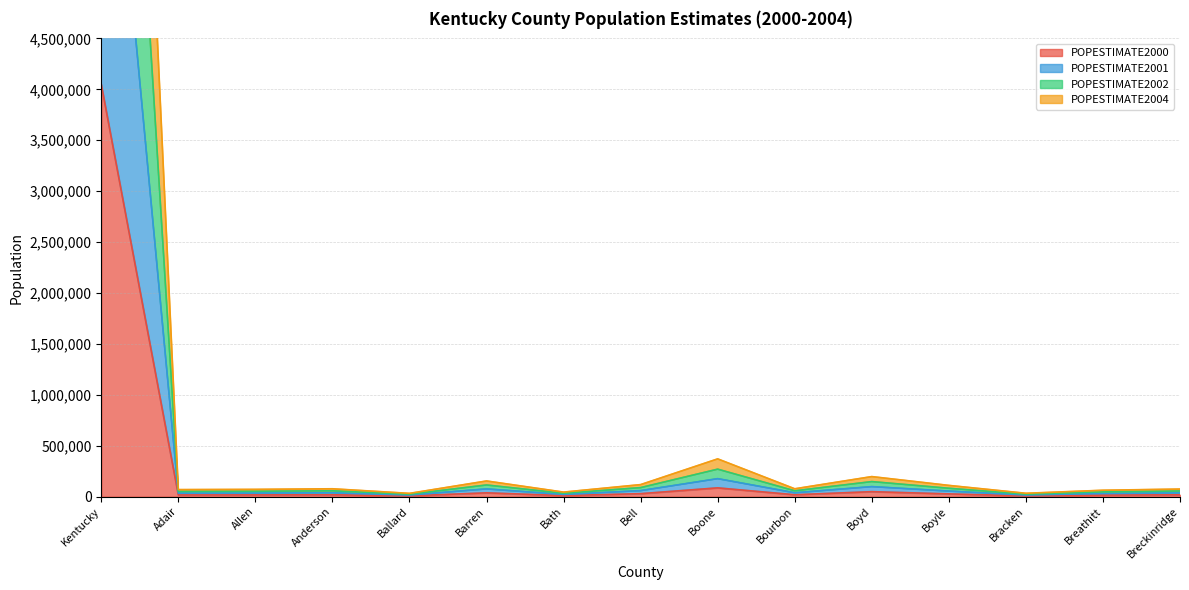

What is the greatest value displayed?

16345401